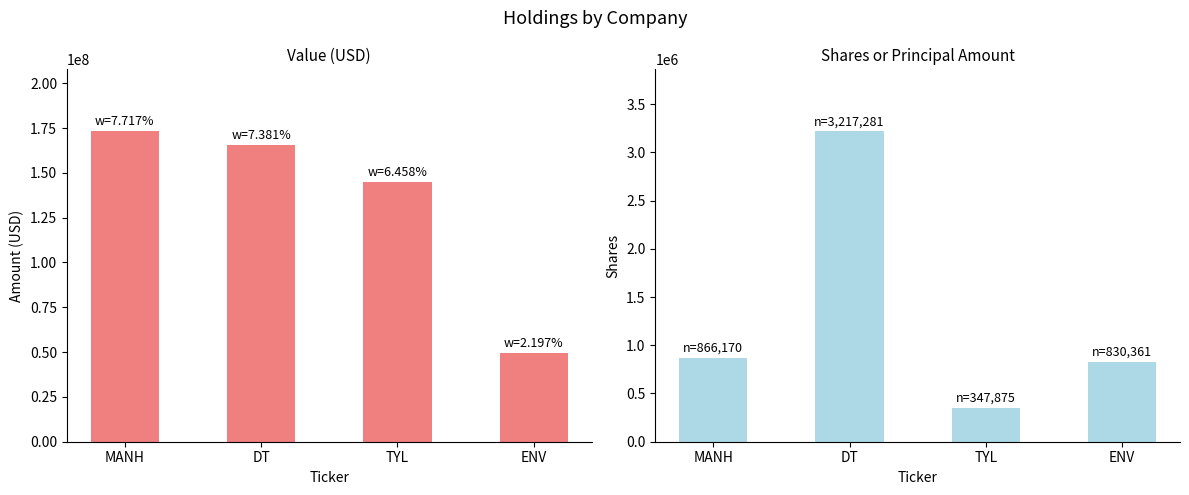

What is the sum of the Value (USD) values at DT and TYL?

310472954